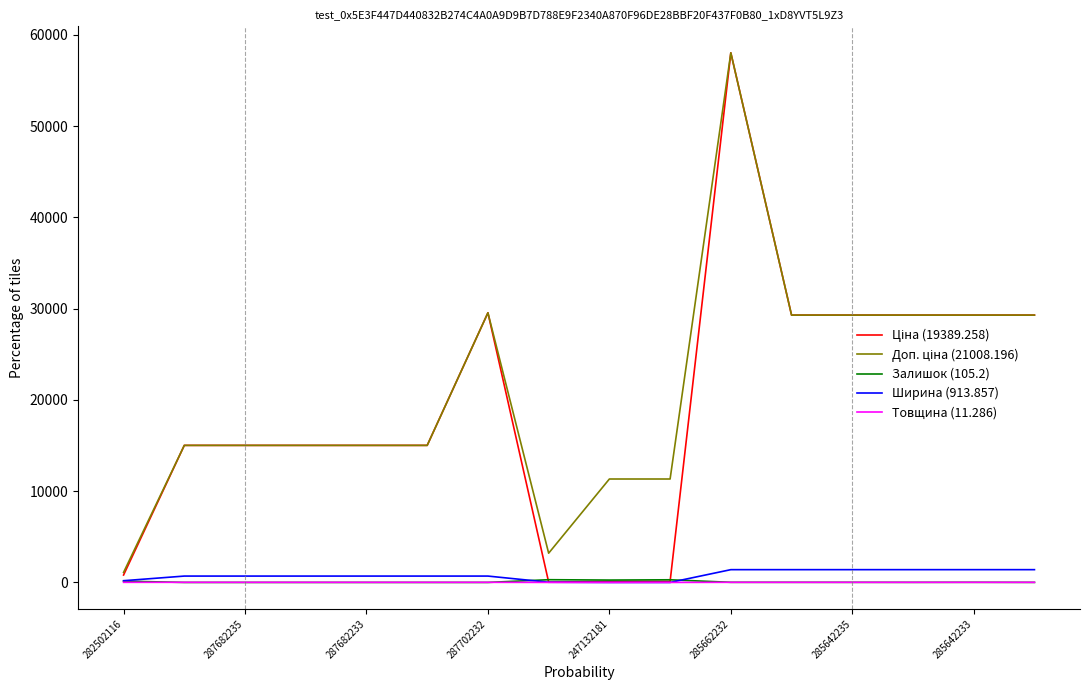

Is this an area chart (filled region under the line)?

No